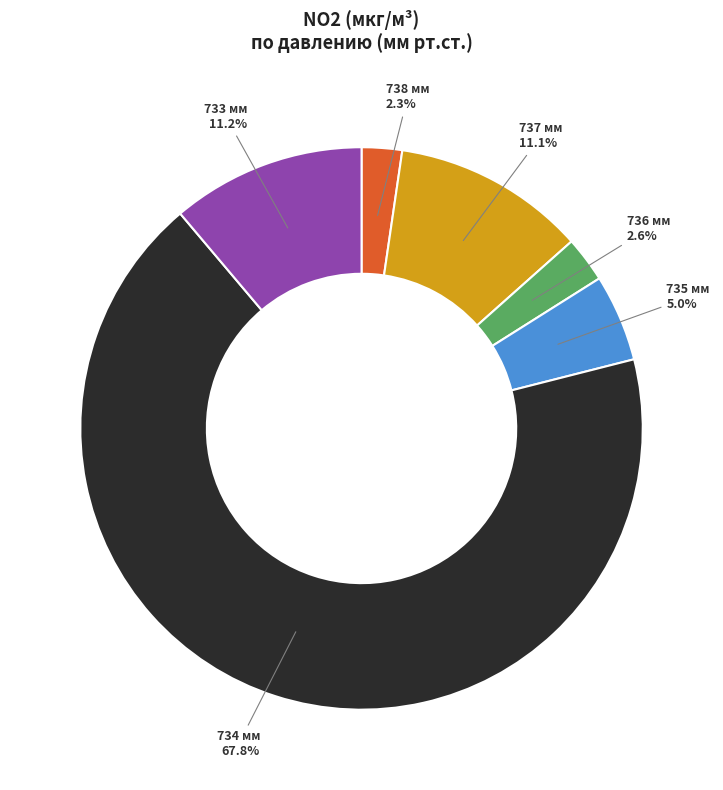

How many segments does this pie chart have?

6